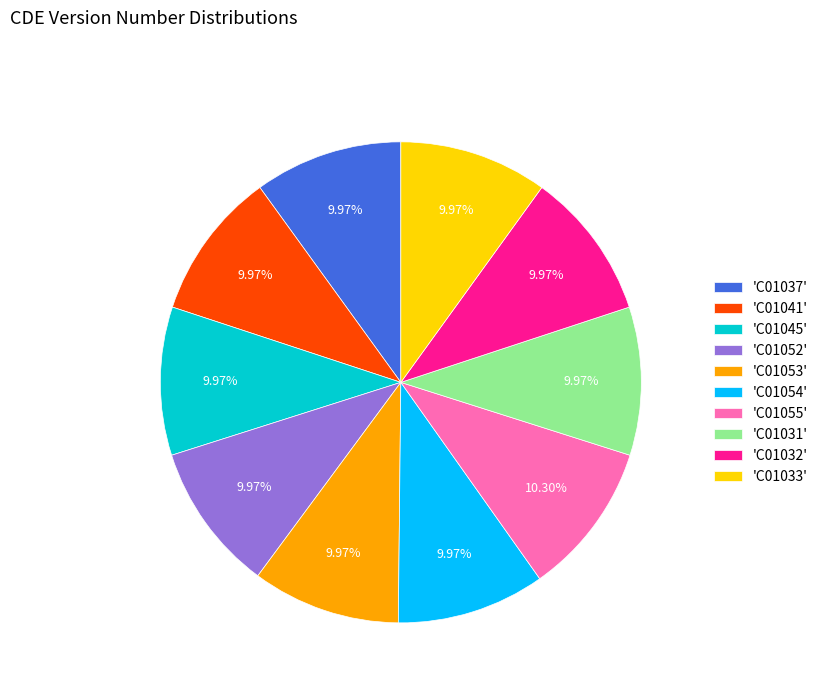

Is there any slice that represents more than half of the pie?

No